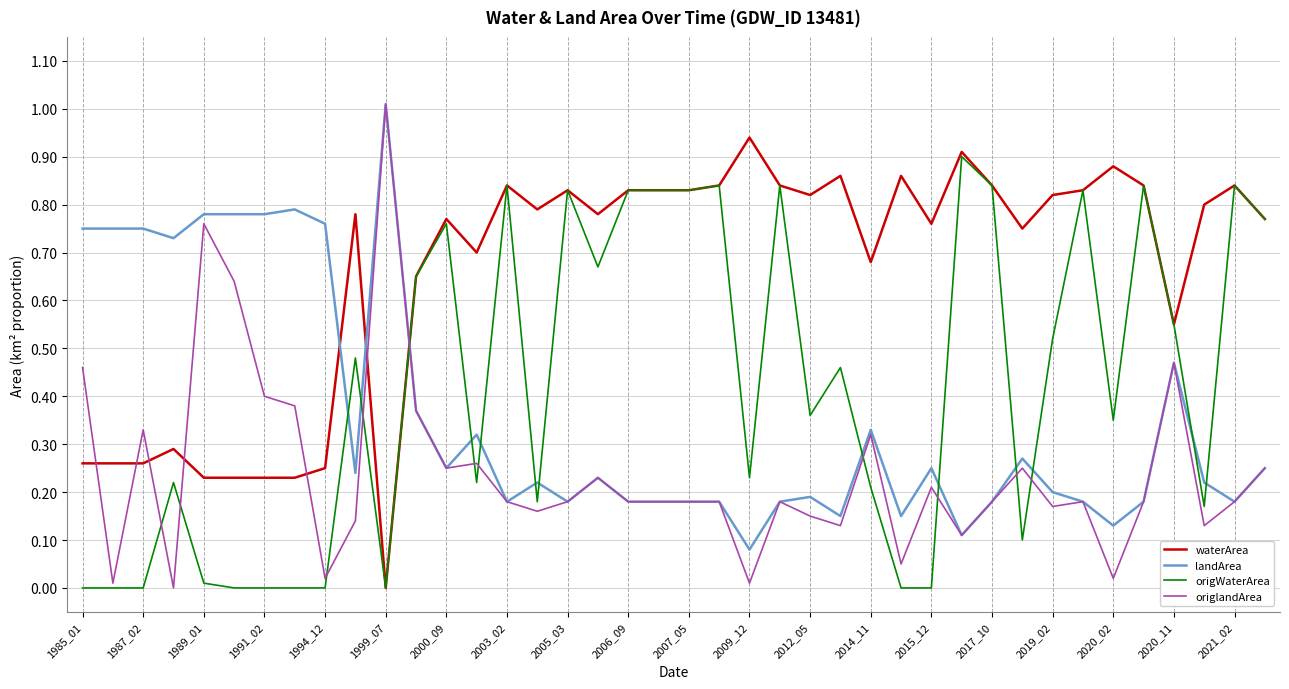

List the series in order of their overall mean, lowest first.

origlandArea, landArea, origWaterArea, waterArea